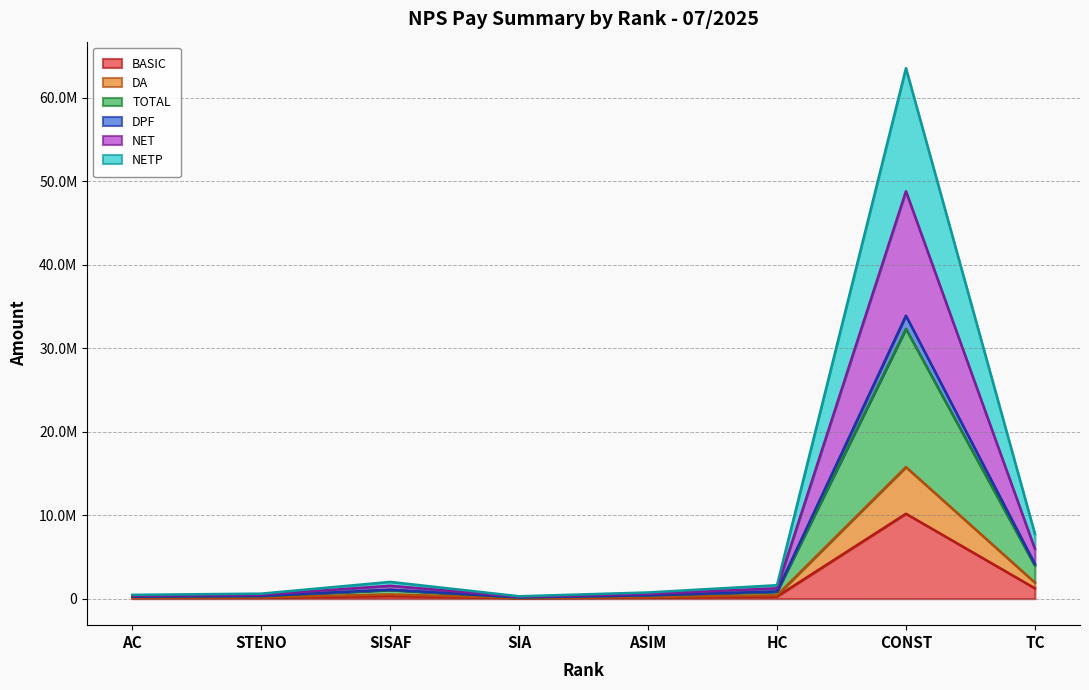

Reading left to right, extract all data points from this chart.

BASIC: 75700	97100	325600	45900	119400	260000	10169750	1242000
DA: 117335	150505	504680	71145	185070	403000	15763113	1925100
TOTAL: 351725	459815	1541480	217355	570310	1236860	48800409	5967470
DPF: 246464	320411	1074251	151465	396698	860932	33894548	4143210
NET: 234730	305360	1023780	144350	378190	820630	32318161	3950685
NETP: 456486	598719	2007149	282995	740872	1610378	63536801	7756107